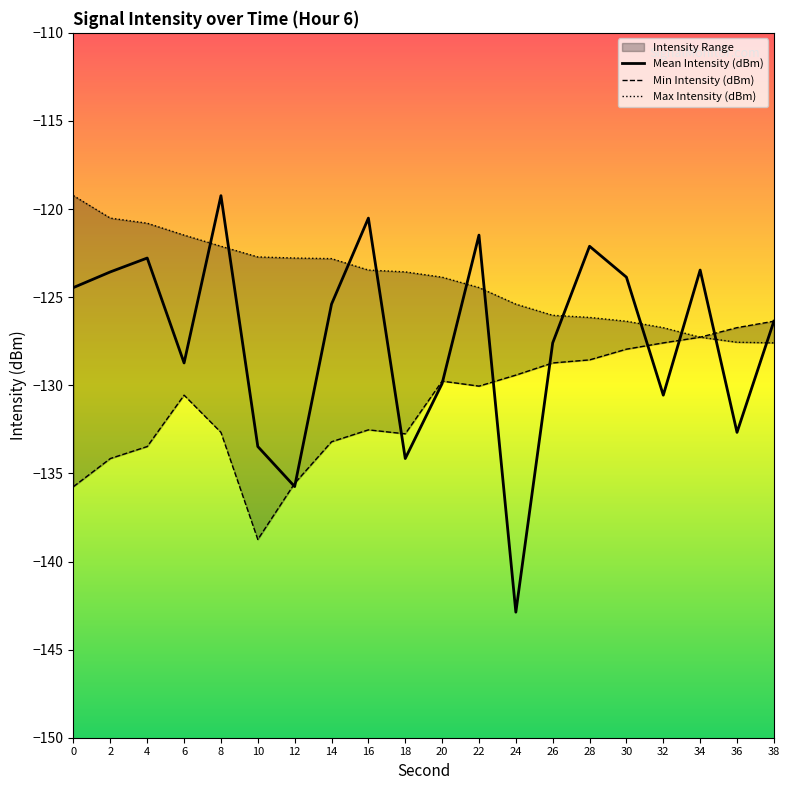

At which category does the chart reach its minimum across all series?

24